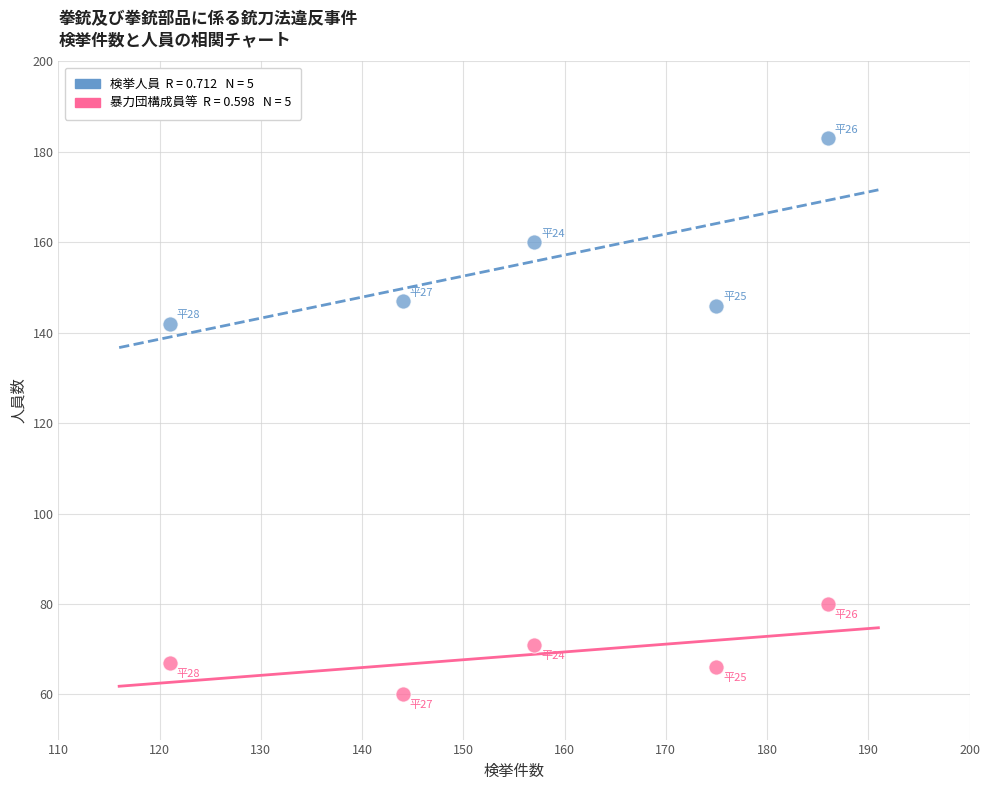

Across all series, what Y value is closest to 121?

142